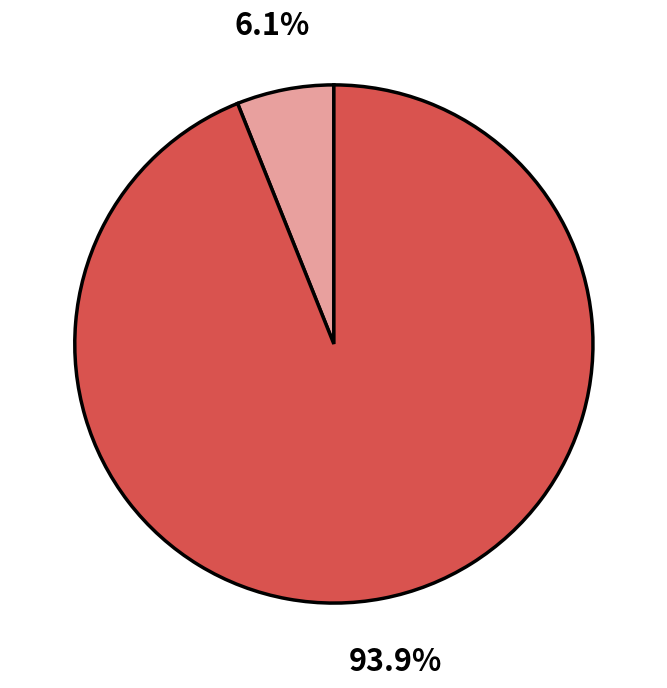

Is there any slice that represents more than half of the pie?

Yes